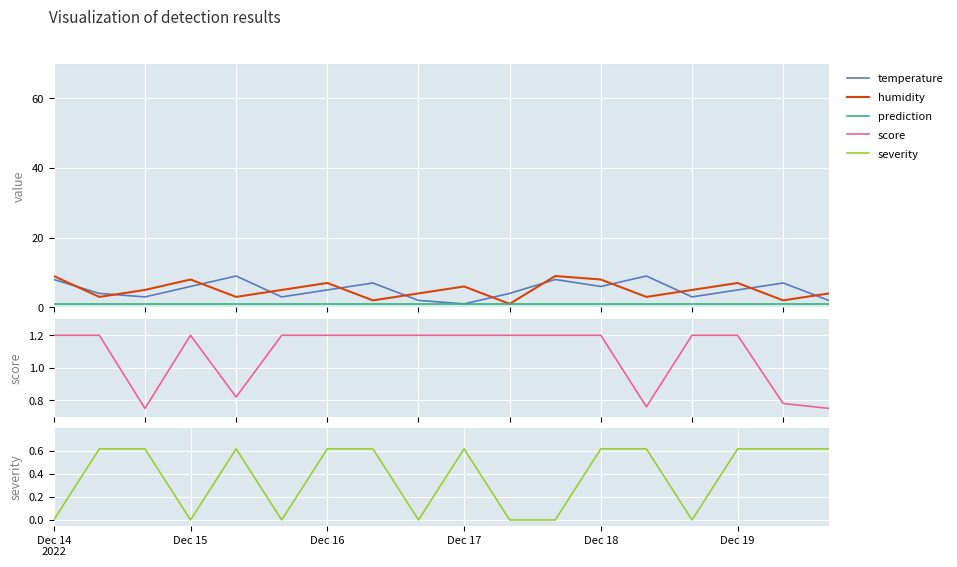

What is the average value of the severity series?

0.4